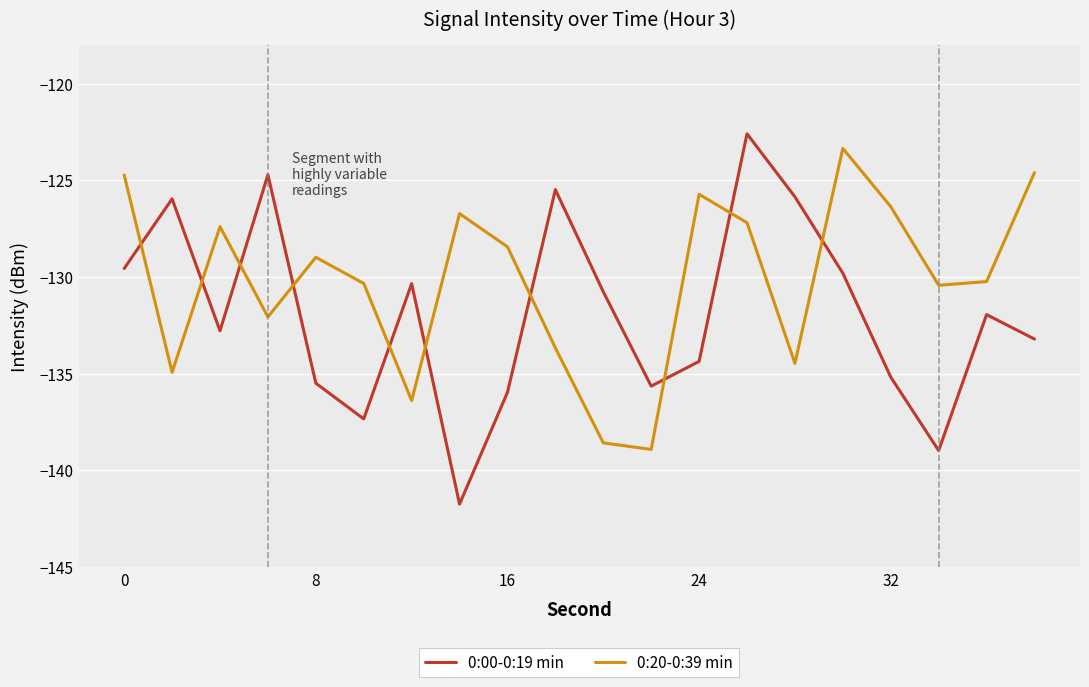

Which series has the largest total across all categories?

0:20-0:39 min